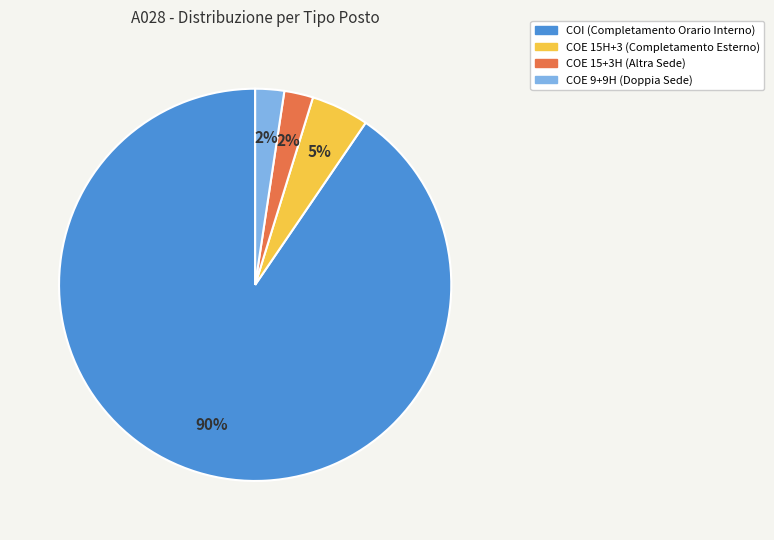

Is there a majority slice in this chart?

Yes